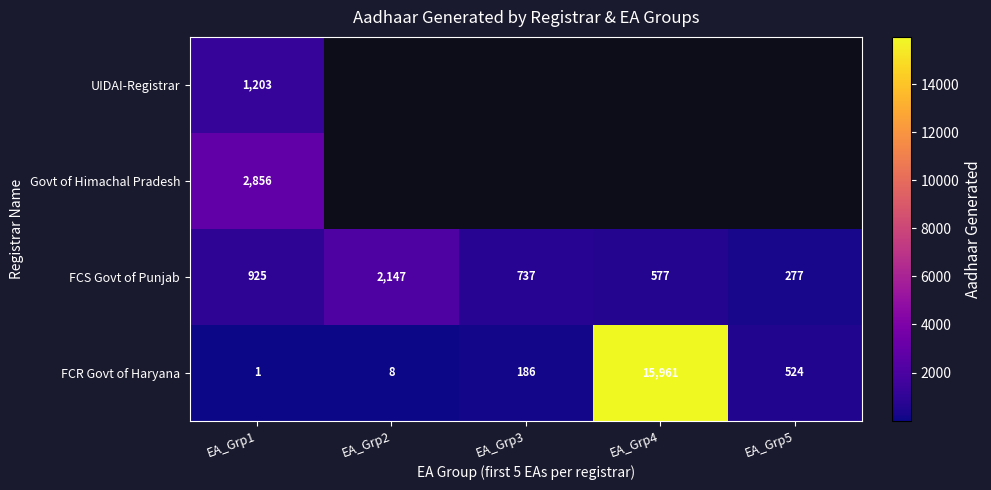

What is the difference between the FCR Govt of Haryana values at EA_Grp1 and EA_Grp5?

523